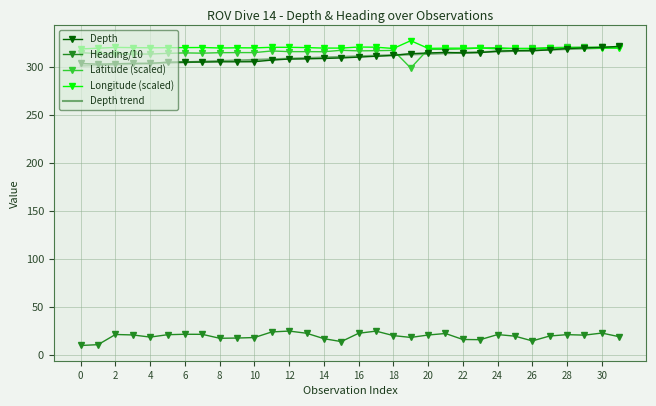

True or false: Heading/10 and Longitude (scaled) intersect in this chart.

False